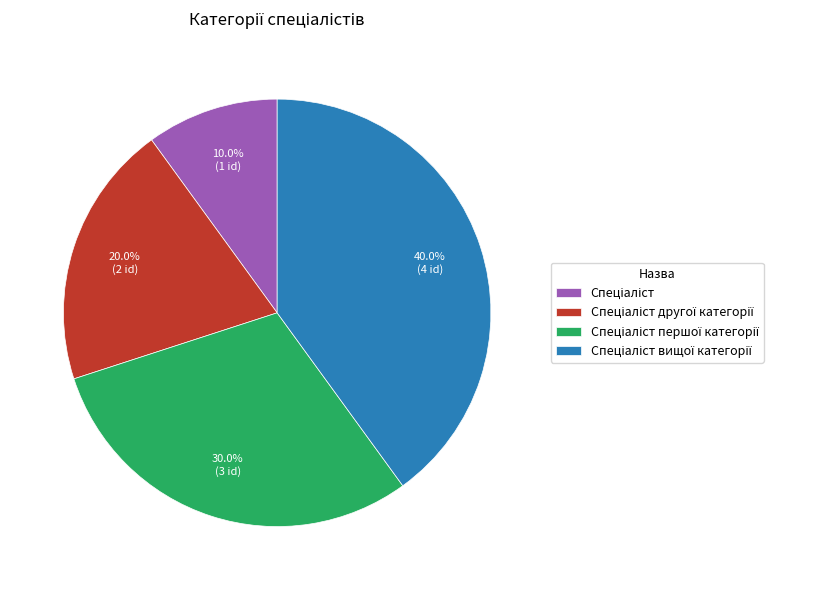

Is there a majority slice in this chart?

No